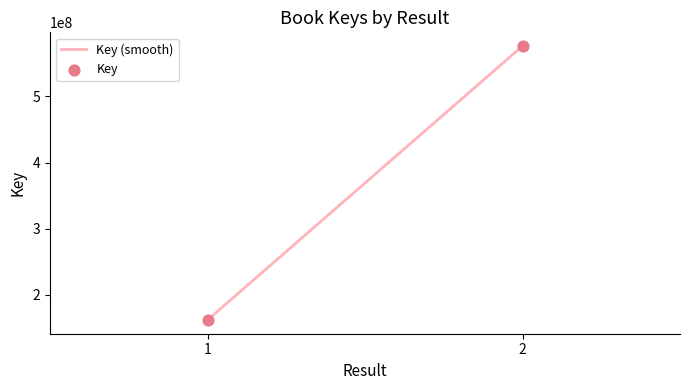

What is the difference between the maximum and minimum values?

414165071.0